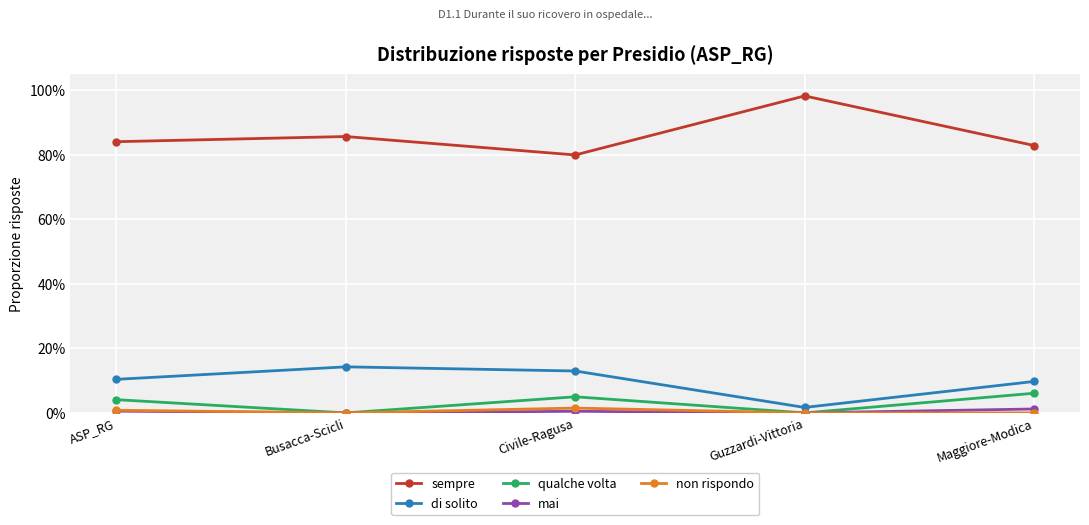

The sempre series shows 0.4 at Guzzardi-Vittoria. True or false?

False